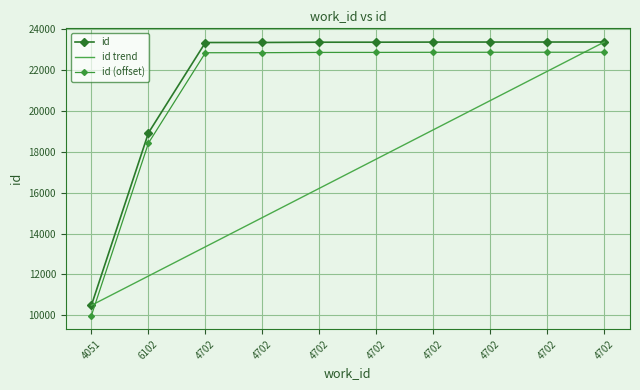

Is it true that the value at 4702 is 23379?

True